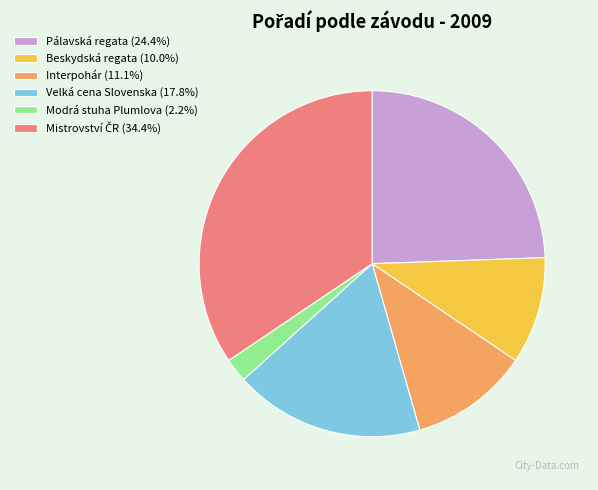

Is Pálavská regata (24.4%) the majority of the pie?

No